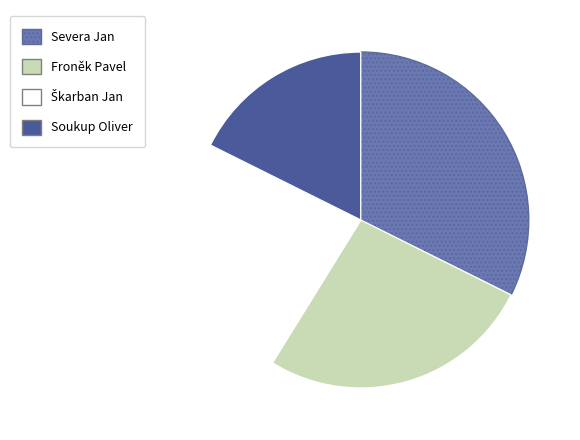

Which has a higher value, Severa Jan or Soukup Oliver?

Severa Jan